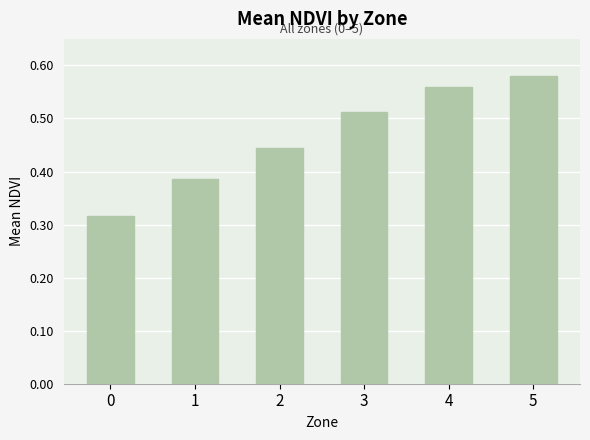

At which category does the chart reach its peak across all series?

5